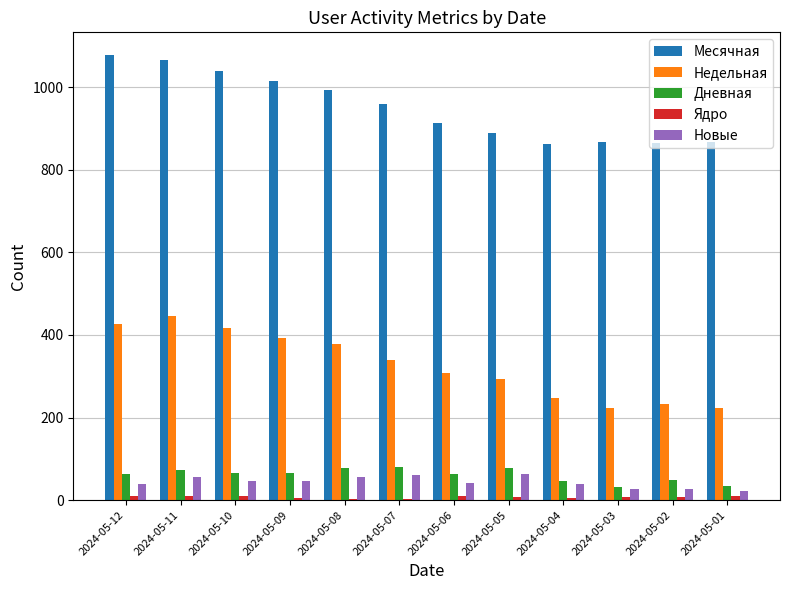

The value of Новые at 2024-05-06 is 41. True or false?

True